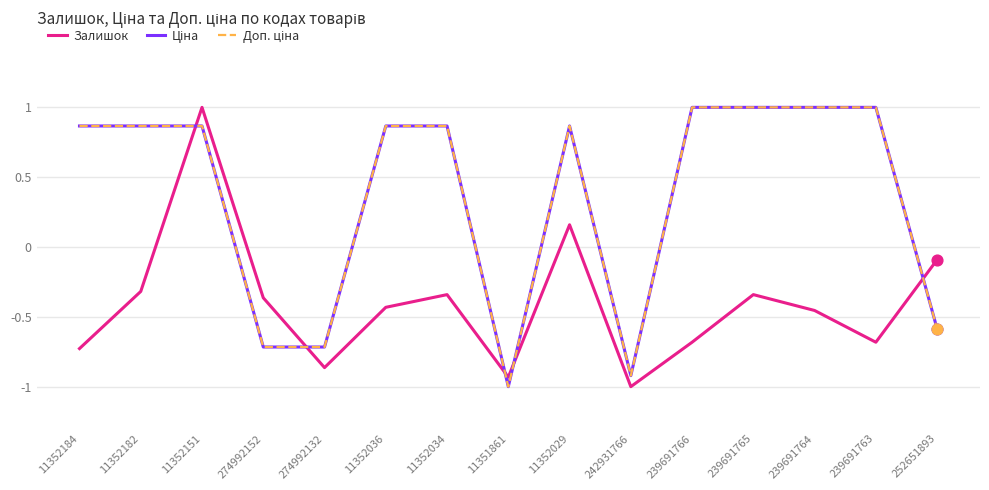

At which category is the sum across all series the highest?

11352151